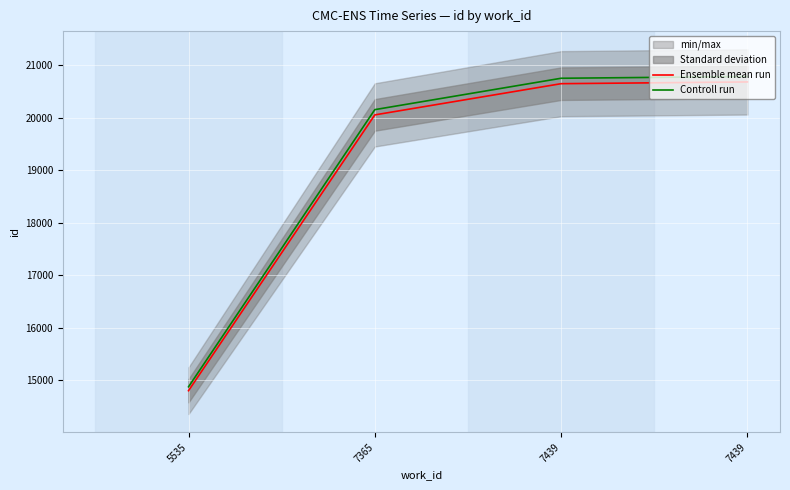

Count the number of categories in the chart.

4